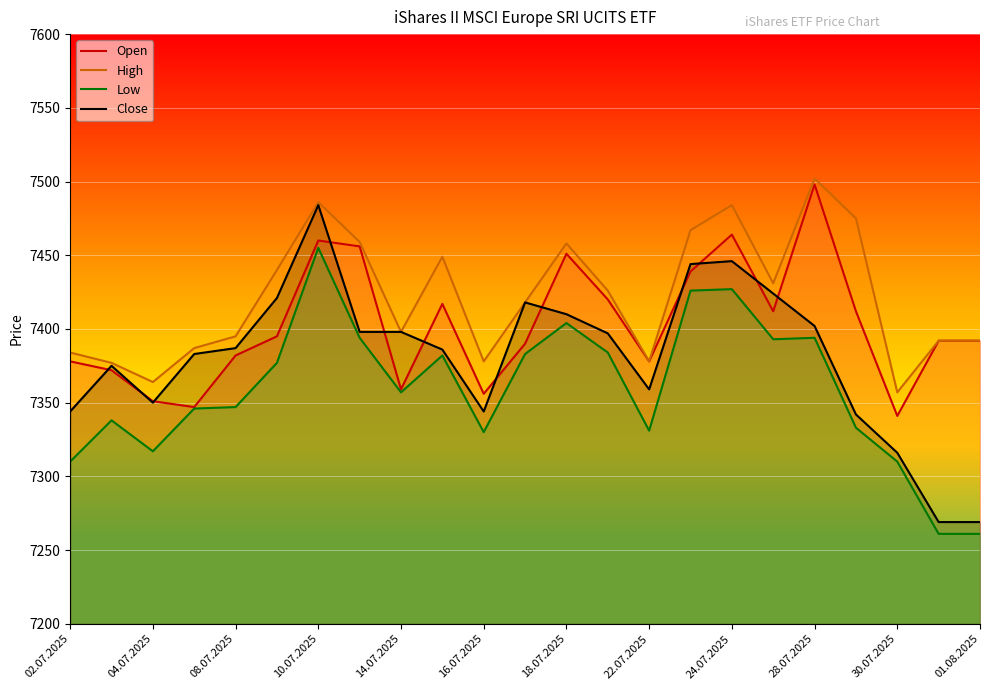

Which series has the largest range (max minus min)?

Close